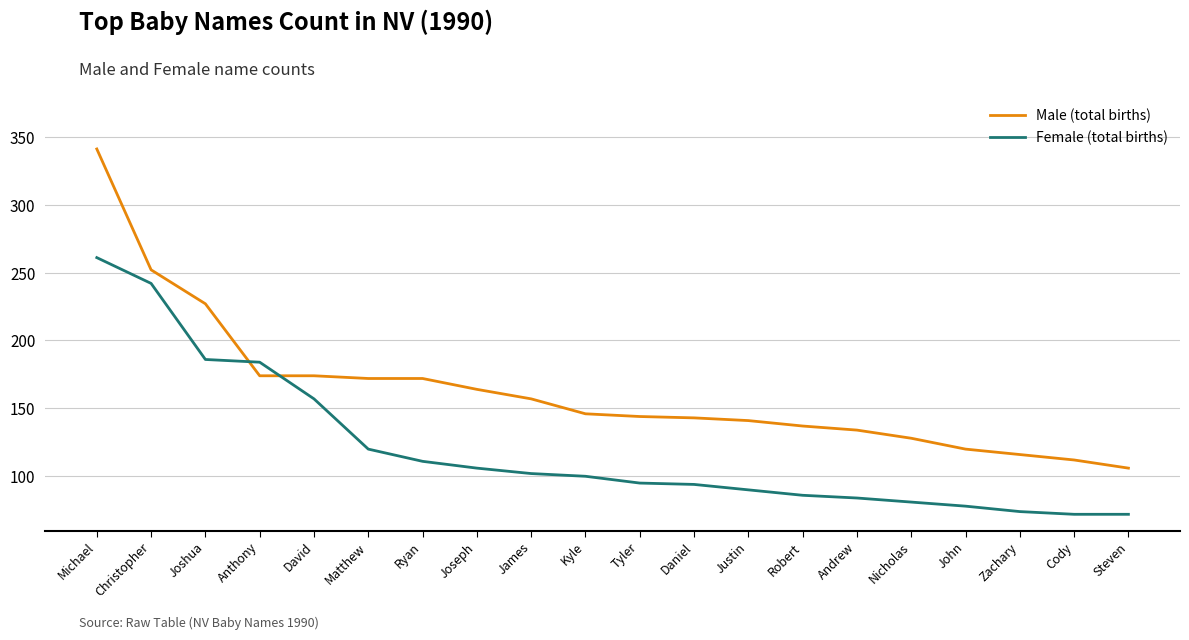

What is the difference between the Male (total births) values at James and Christopher?

95